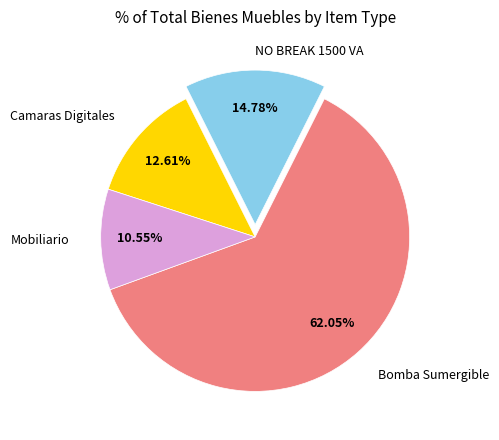

Is there a majority slice in this chart?

Yes